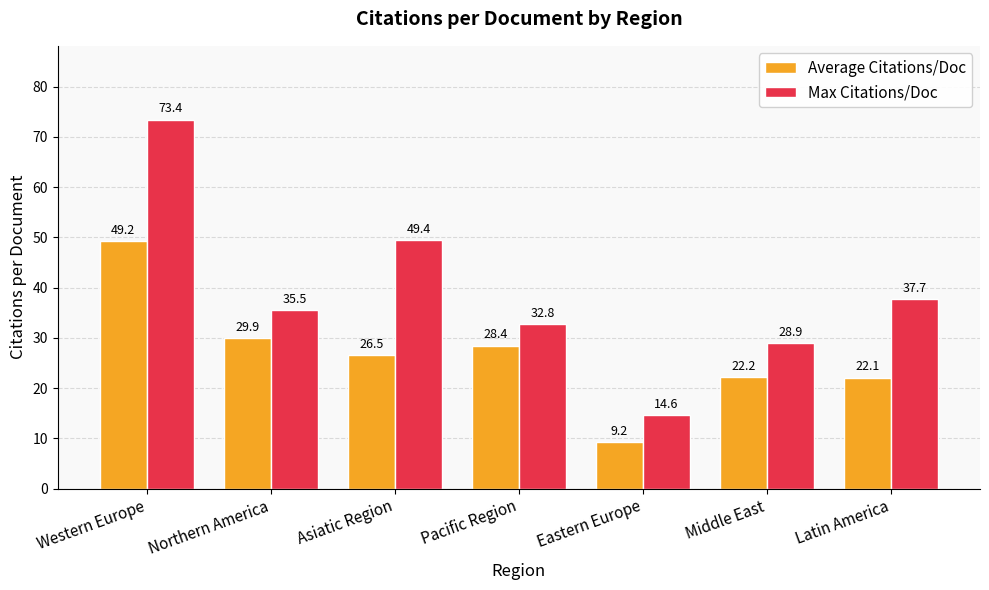

Between Western Europe and Middle East, which series saw the biggest shift?

Max Citations/Doc